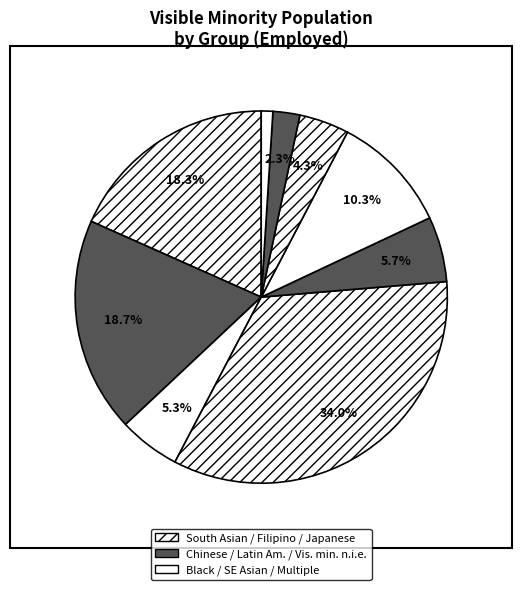

How many segments does this pie chart have?

9